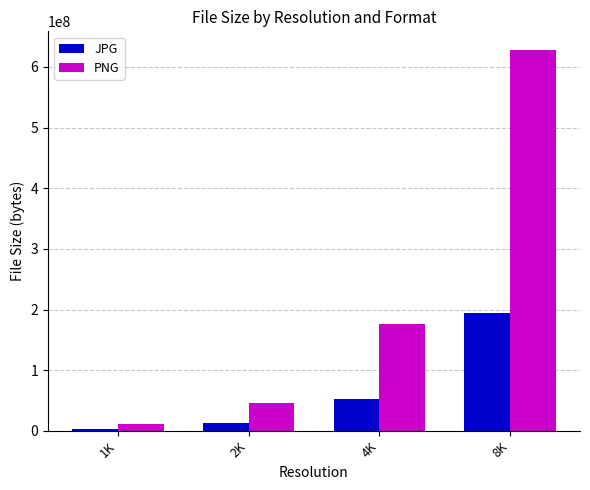

At 8K, list the series in order from smallest to largest.

JPG, PNG